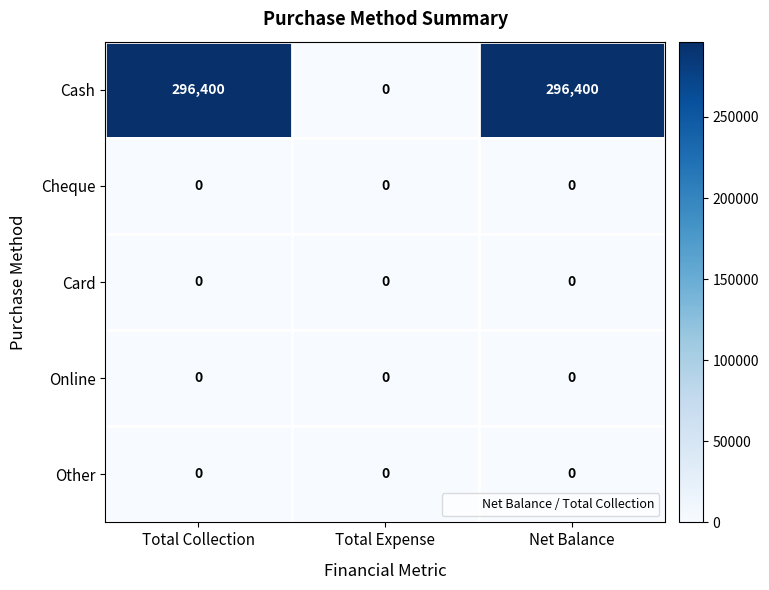

What is the difference between the highest and lowest values at Net Balance?

296400